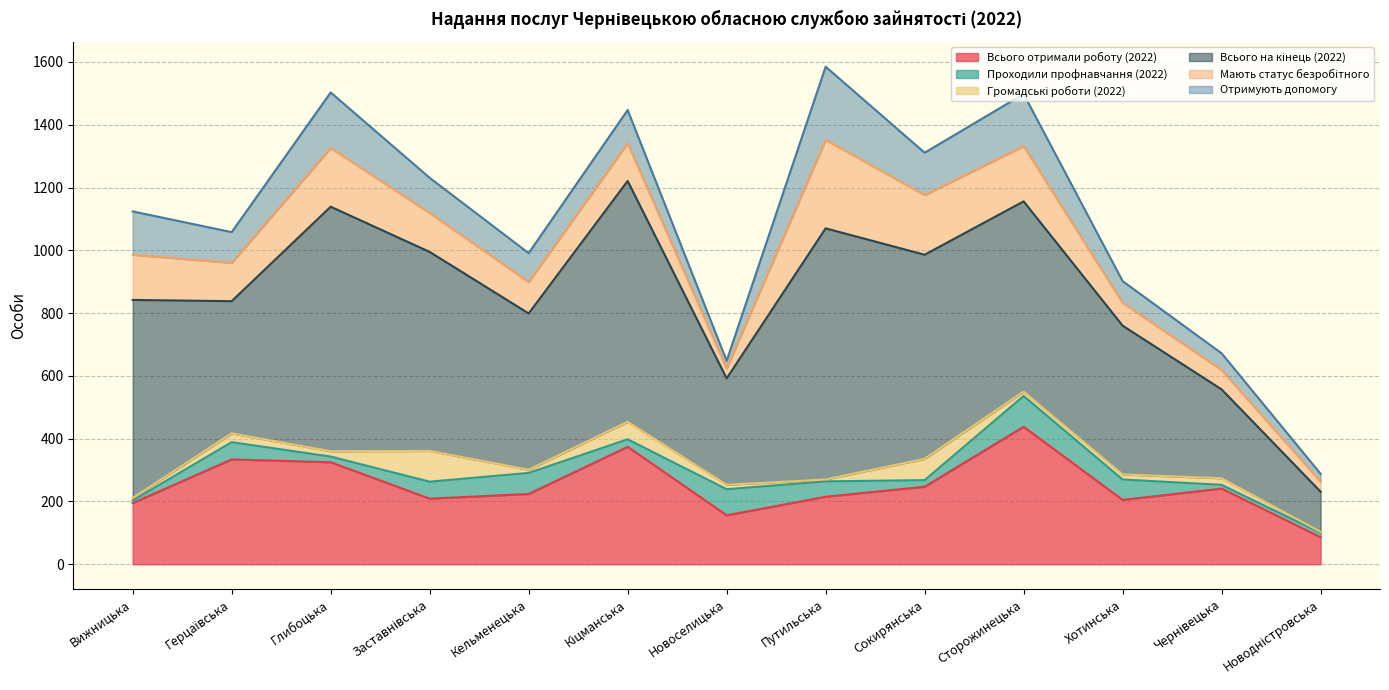

Does the chart display data point markers on the line(s)?

No